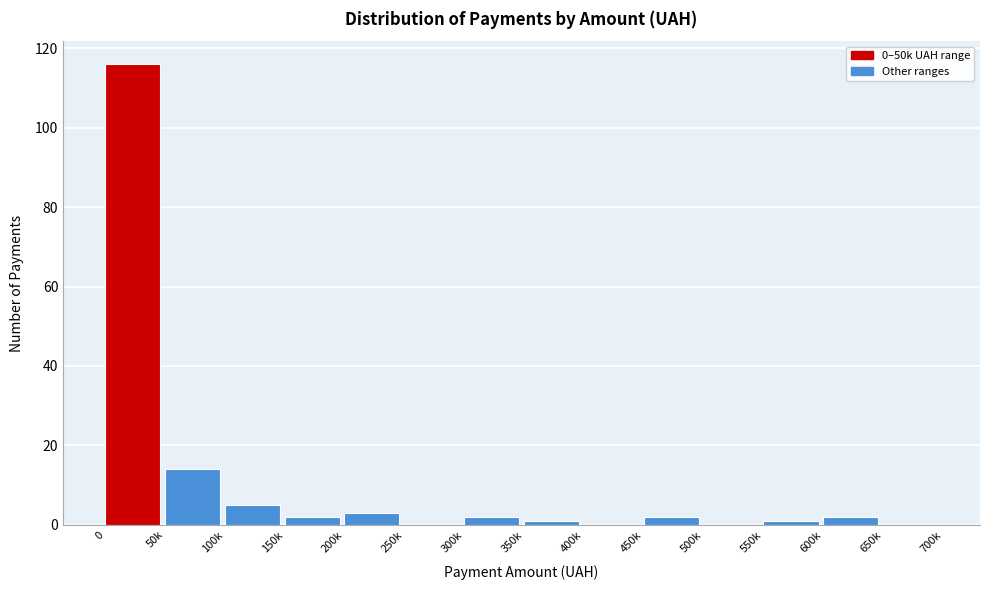

Reading left to right, list all the values displayed in this chart.

0=116	50k=14	100k=5	150k=2	200k=3	250k=0	300k=2	350k=1	400k=0	450k=2	500k=0	550k=1	600k=2	650k=0